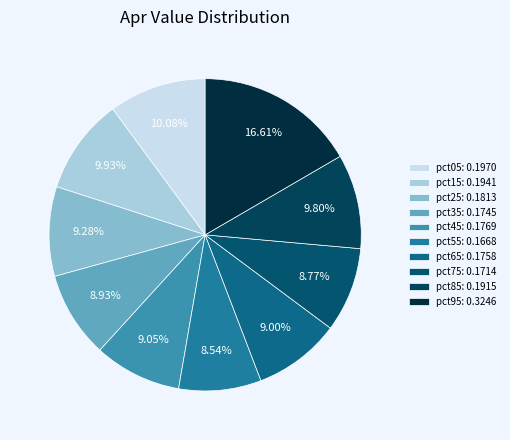

Count the number of slices in the pie.

10